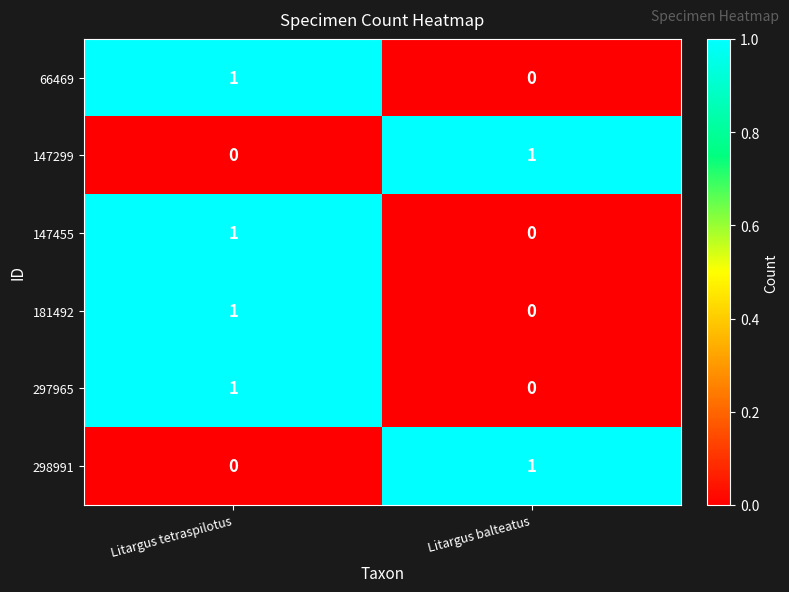

Reading left to right, list all the values displayed in this chart.

66469: Litargus tetraspilotus=1	Litargus balteatus=0
147299: Litargus tetraspilotus=0	Litargus balteatus=1
147455: Litargus tetraspilotus=1	Litargus balteatus=0
181492: Litargus tetraspilotus=1	Litargus balteatus=0
297965: Litargus tetraspilotus=1	Litargus balteatus=0
298991: Litargus tetraspilotus=0	Litargus balteatus=1